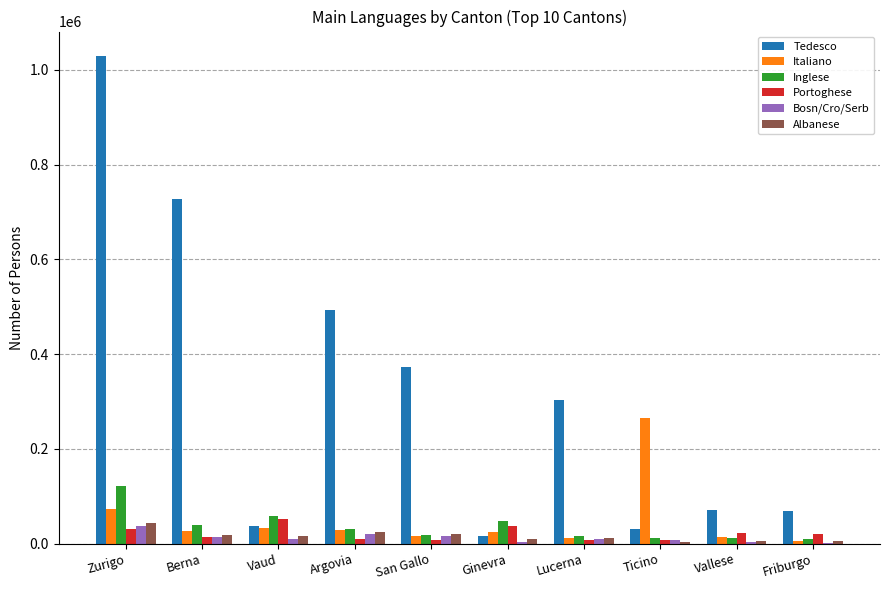

How many data points in Bosn/Cro/Serb are above 10456?

5